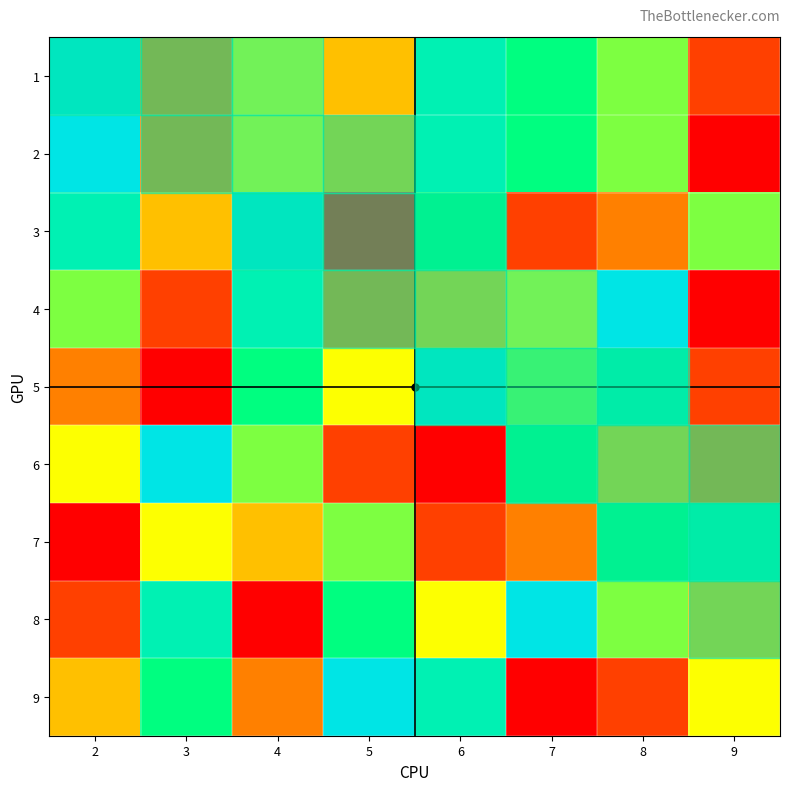

How many data points does each series have?

8